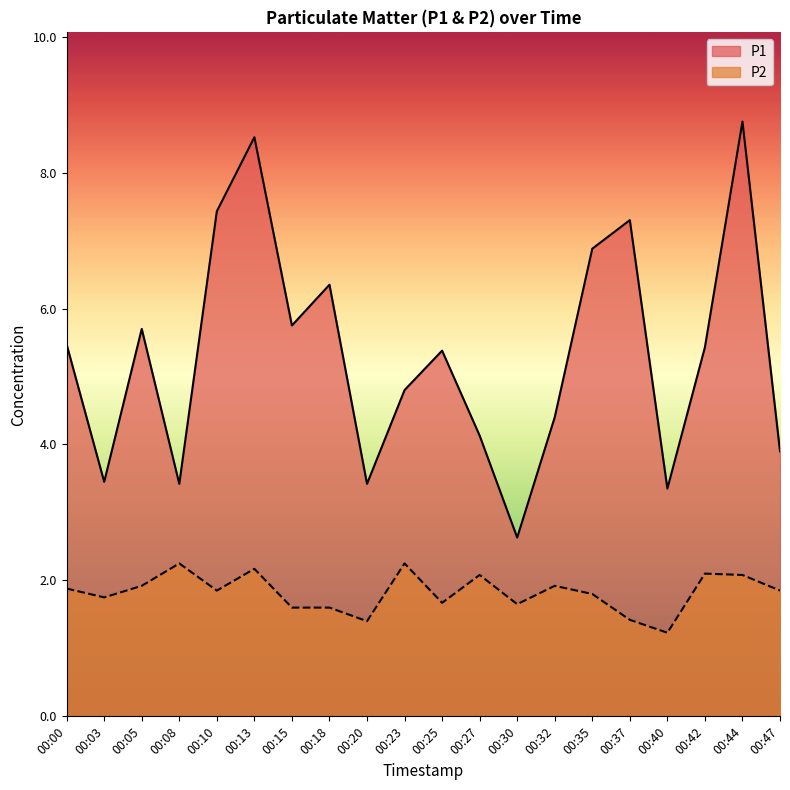

Reading right to left, what are all the values shown in this chart?

P1: 00:47=3.9	00:44=8.8	00:42=5.4	00:40=3.4	00:37=7.3	00:35=6.9	00:32=4.4	00:30=2.6	00:27=4.1	00:25=5.4	00:23=4.8	00:20=3.4	00:18=6.3	00:15=5.8	00:13=8.5	00:10=7.4	00:08=3.4	00:05=5.7	00:03=3.5	00:00=5.5
P2: 00:47=1.9	00:44=2.1	00:42=2.1	00:40=1.2	00:37=1.4	00:35=1.8	00:32=1.9	00:30=1.6	00:27=2.1	00:25=1.7	00:23=2.2	00:20=1.4	00:18=1.6	00:15=1.6	00:13=2.2	00:10=1.9	00:08=2.2	00:05=1.9	00:03=1.8	00:00=1.9